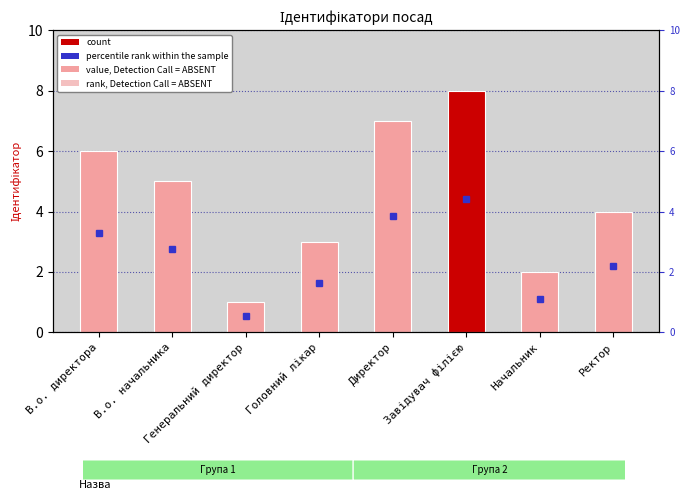

Reading left to right, what are all the values shown in this chart?

6	5	1	3	7	8	2	4